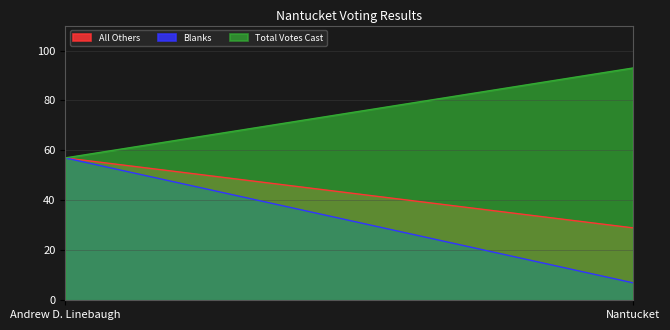

Which category has the highest value in the All Others series?

Andrew D. Linebaugh